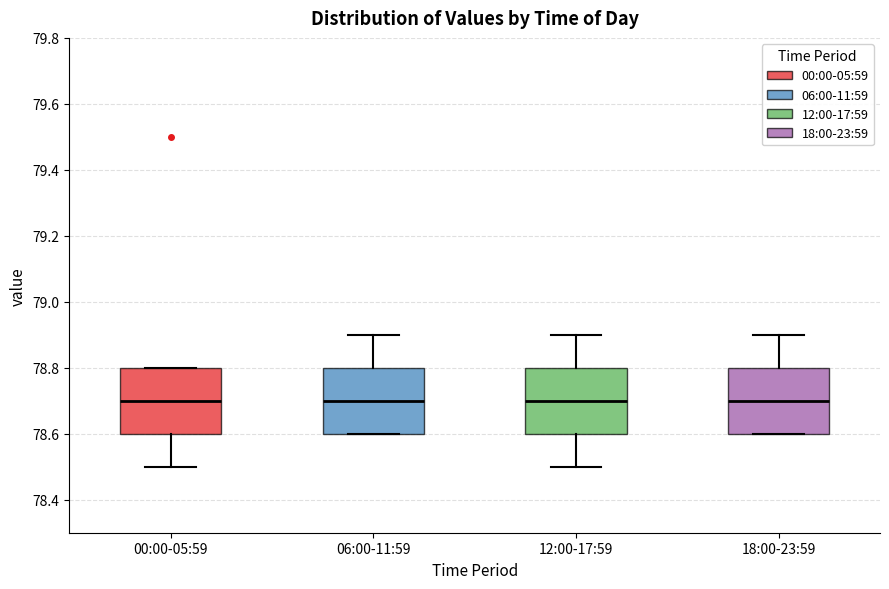

Reading left to right, read every box against the y-axis: the position of its median line, the range the box covers, and the ends of its whiskers. The values are not printed on the chart, so give them approximately, as read against the axis.

00:00-05:59: median 78.7, box 78.6 to 78.8, whiskers 78.5 to 78.8
06:00-11:59: median 78.7, box 78.6 to 78.8, whiskers 78.6 to 78.9
12:00-17:59: median 78.7, box 78.6 to 78.8, whiskers 78.5 to 78.9
18:00-23:59: median 78.7, box 78.6 to 78.8, whiskers 78.6 to 78.9